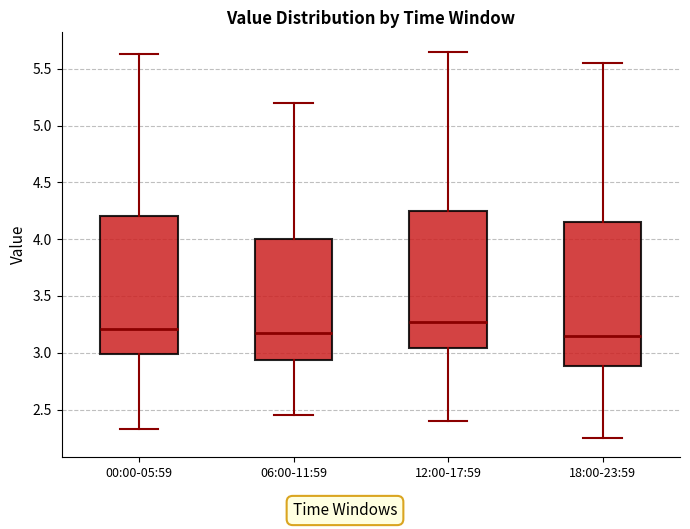

Which box has the highest median line?

12:00-17:59